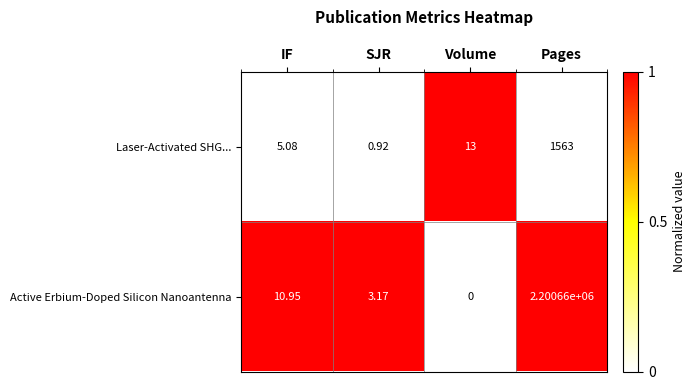

At which label is Laser-Activated SHG... closest to 781?

Volume